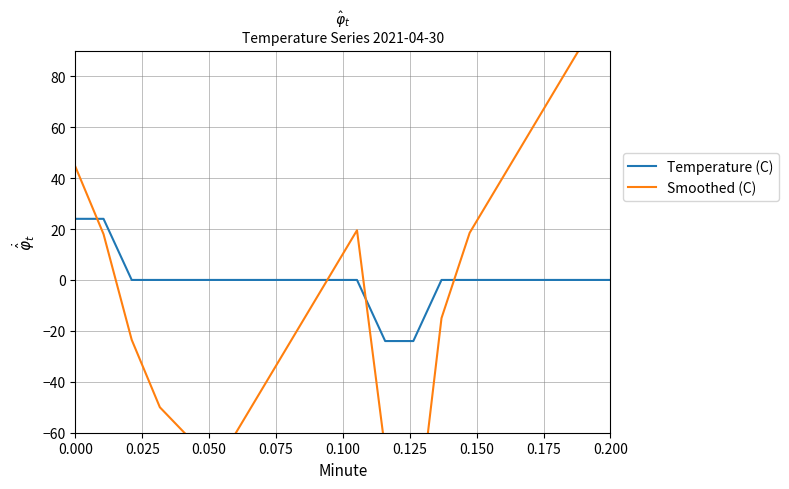

True or false: Temperature (C) has a value of 24 at 0.000.

True